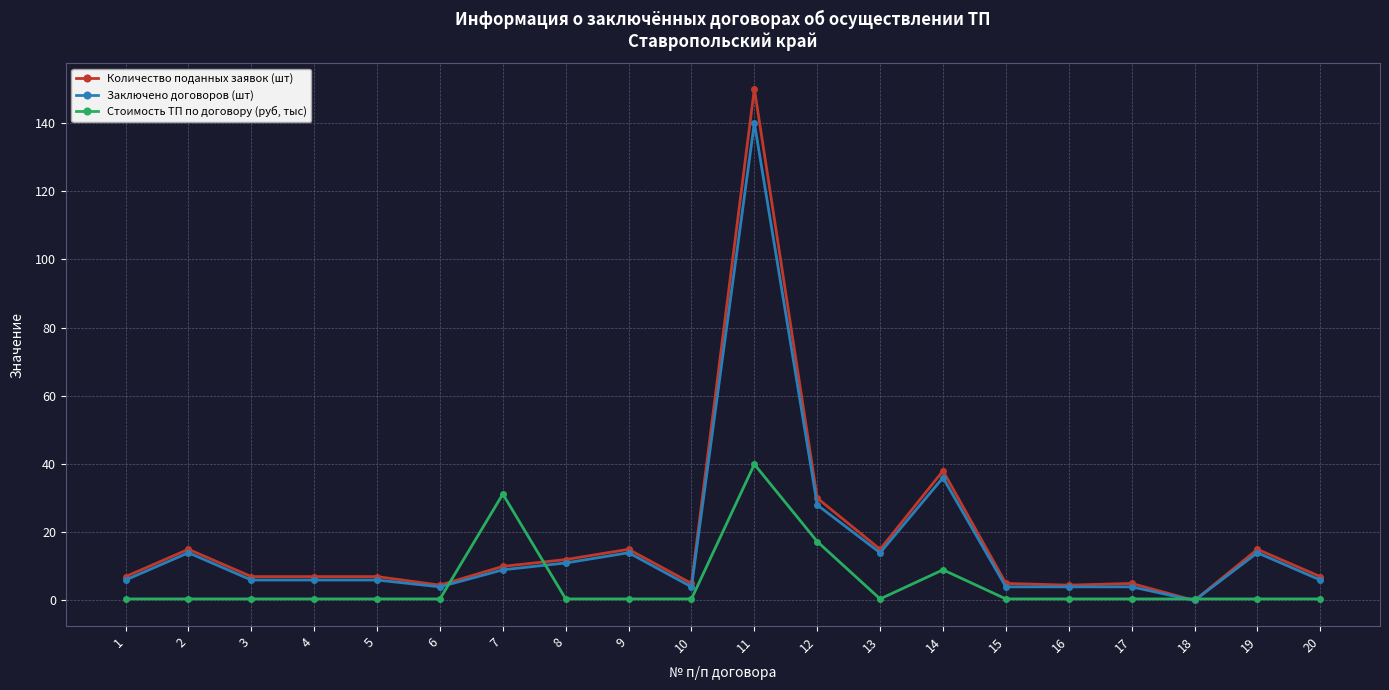

Is it true that Заключено договоров (шт) equals 37.9 at 12?

False